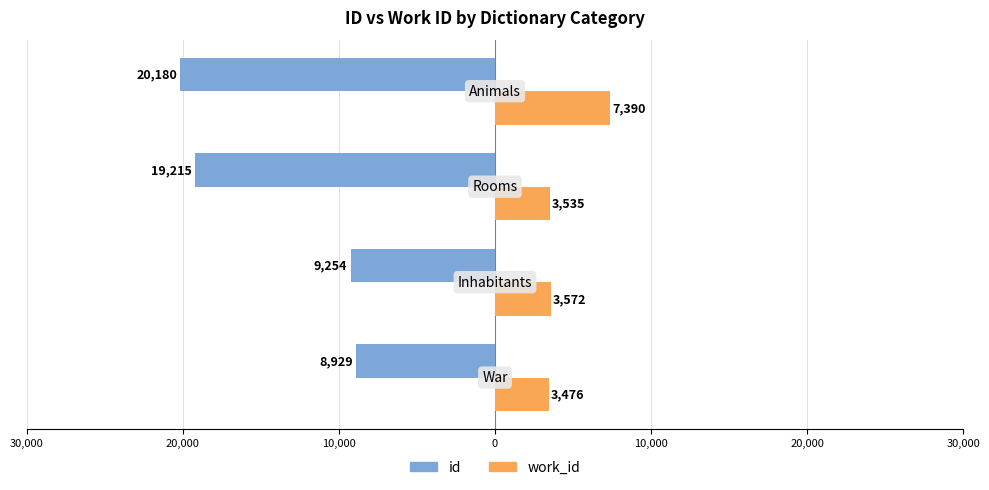

What is the average value of the id series?

-14394